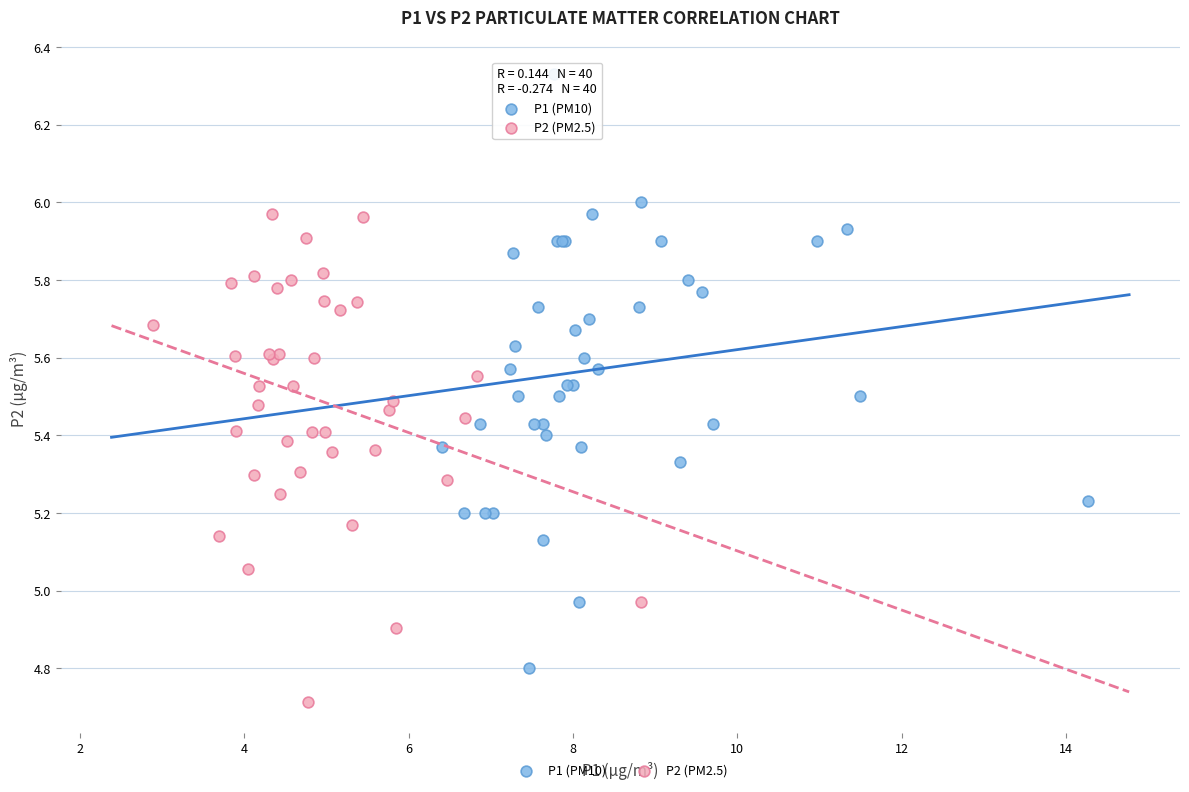

Which series contains the highest Y value?

P1 (PM10)